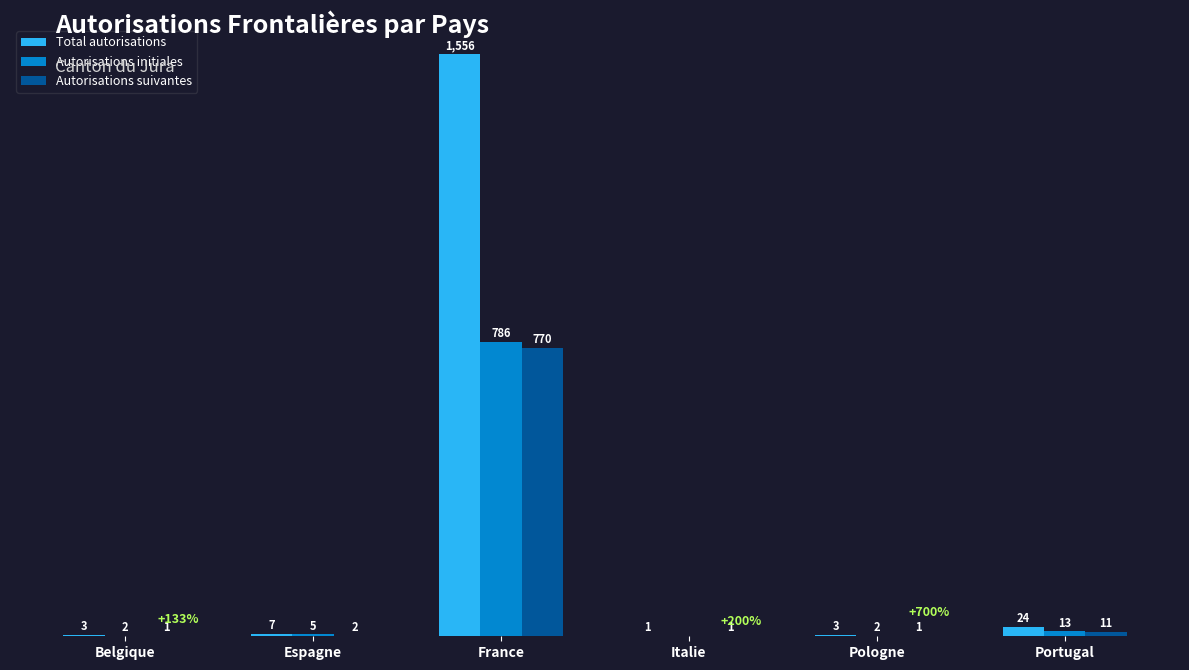

Is the value of Autorisations suivantes at Espagne greater than the value of Autorisations initiales at Espagne?

No